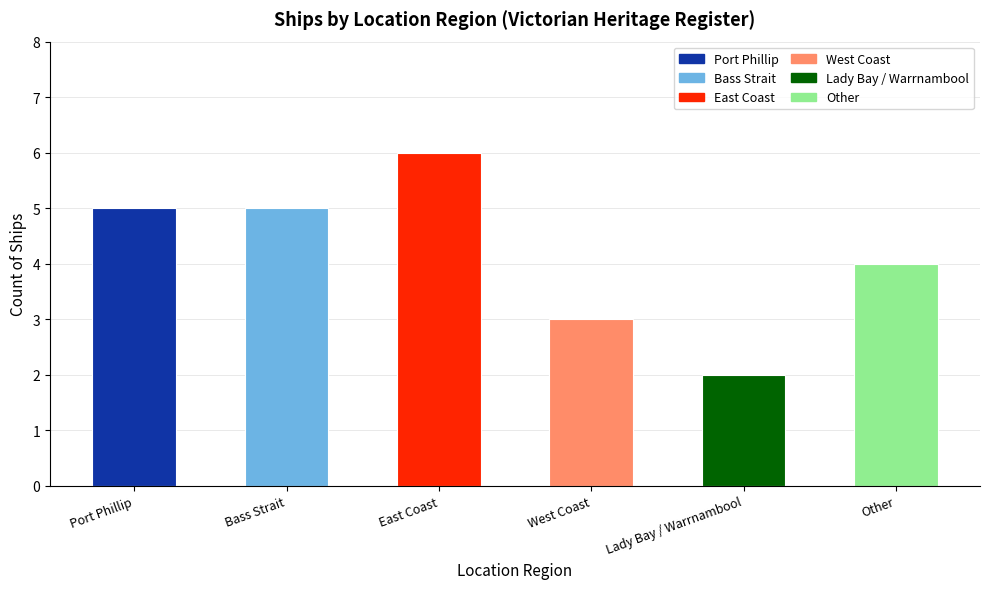

How many bars are there in total?

6